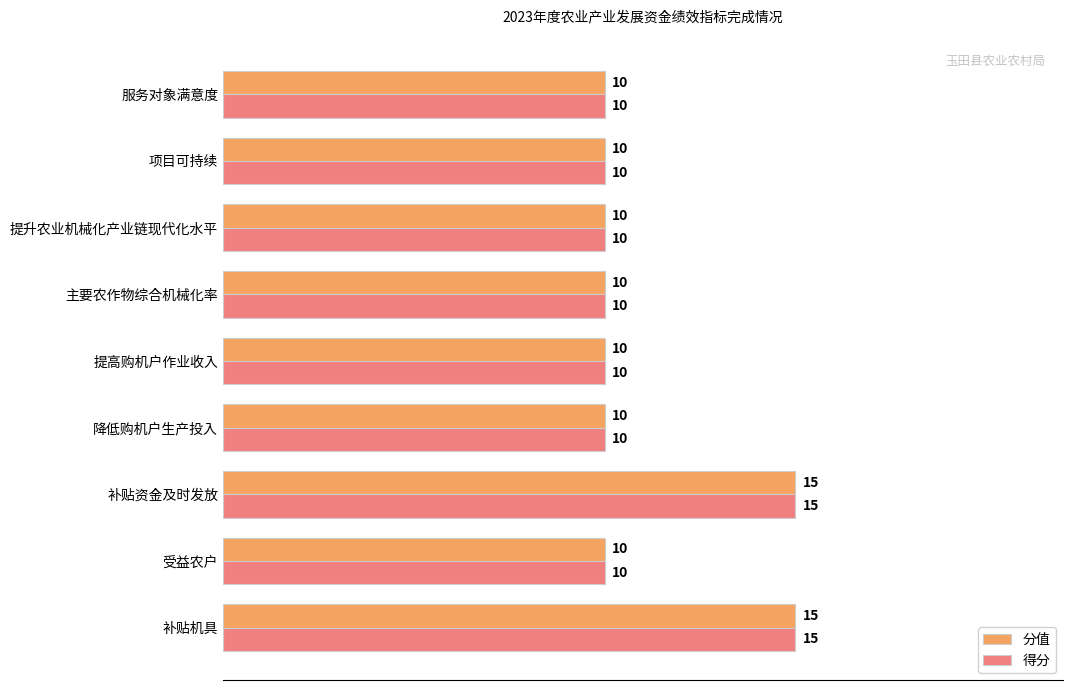

What is the total value across all series at 降低购机户生产投入?

20